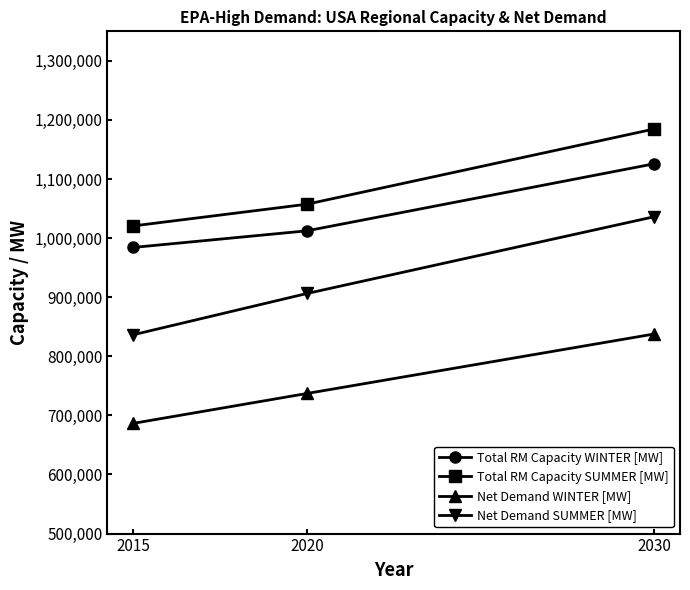

What is the highest value of the Net Demand SUMMER [MW] series?

1036152